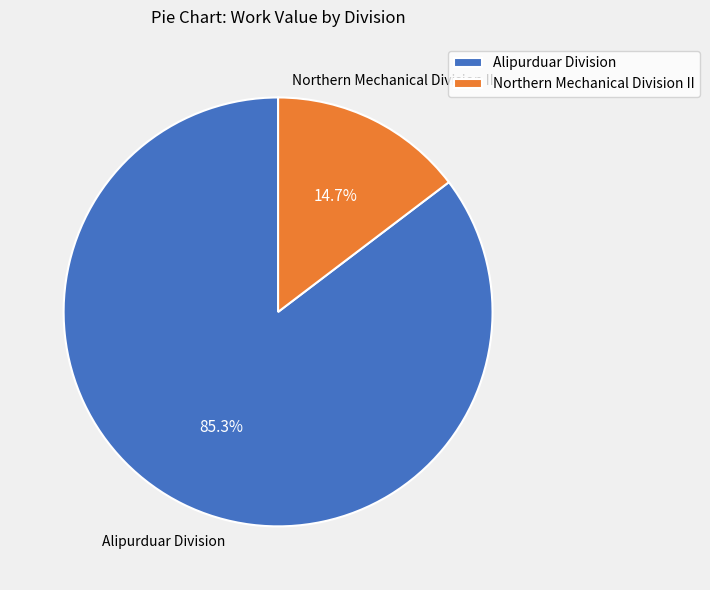

Rank the categories by value from lowest to highest.

Northern Mechanical Division II, Alipurduar Division